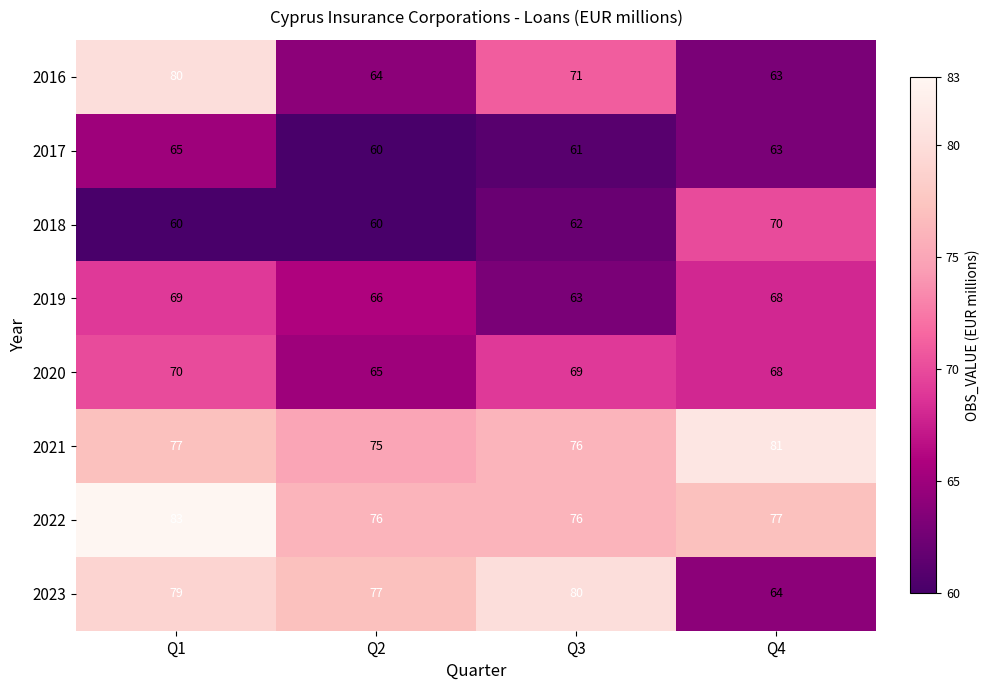

What is the greatest value displayed?

83